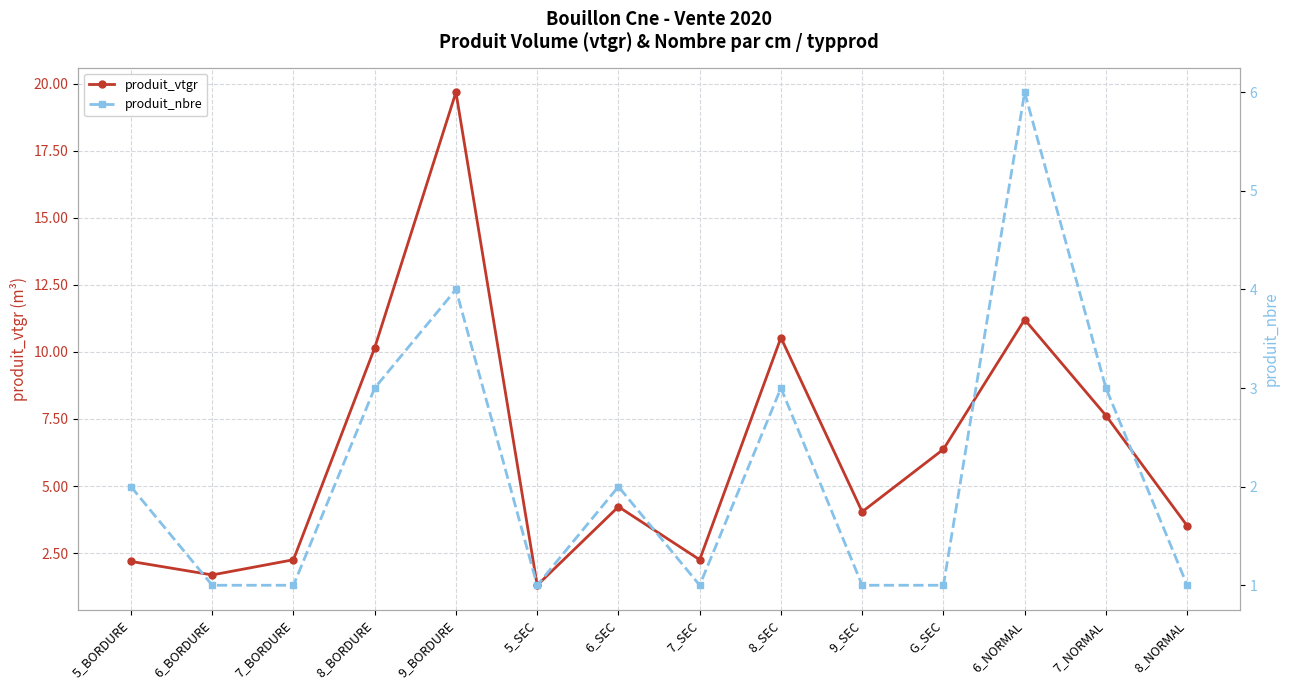

Is the value of produit_vtgr at 7_NORMAL greater than the value of produit_nbre at 6_BORDURE?

Yes